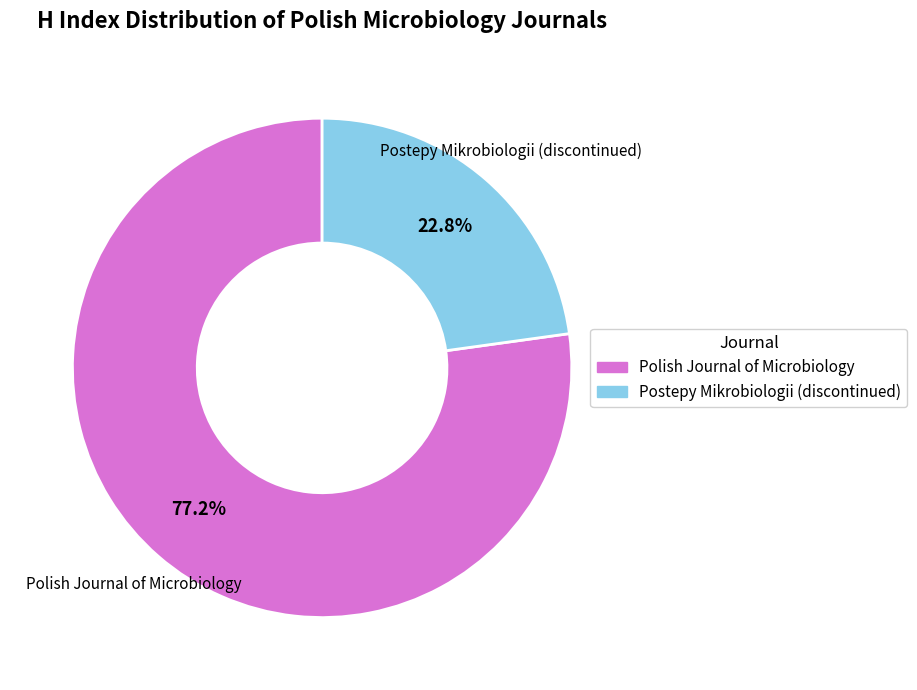

Combined, what portion of the pie is Polish Journal of Microbiology and Postepy Mikrobiologii (discontinued)?

100.0%